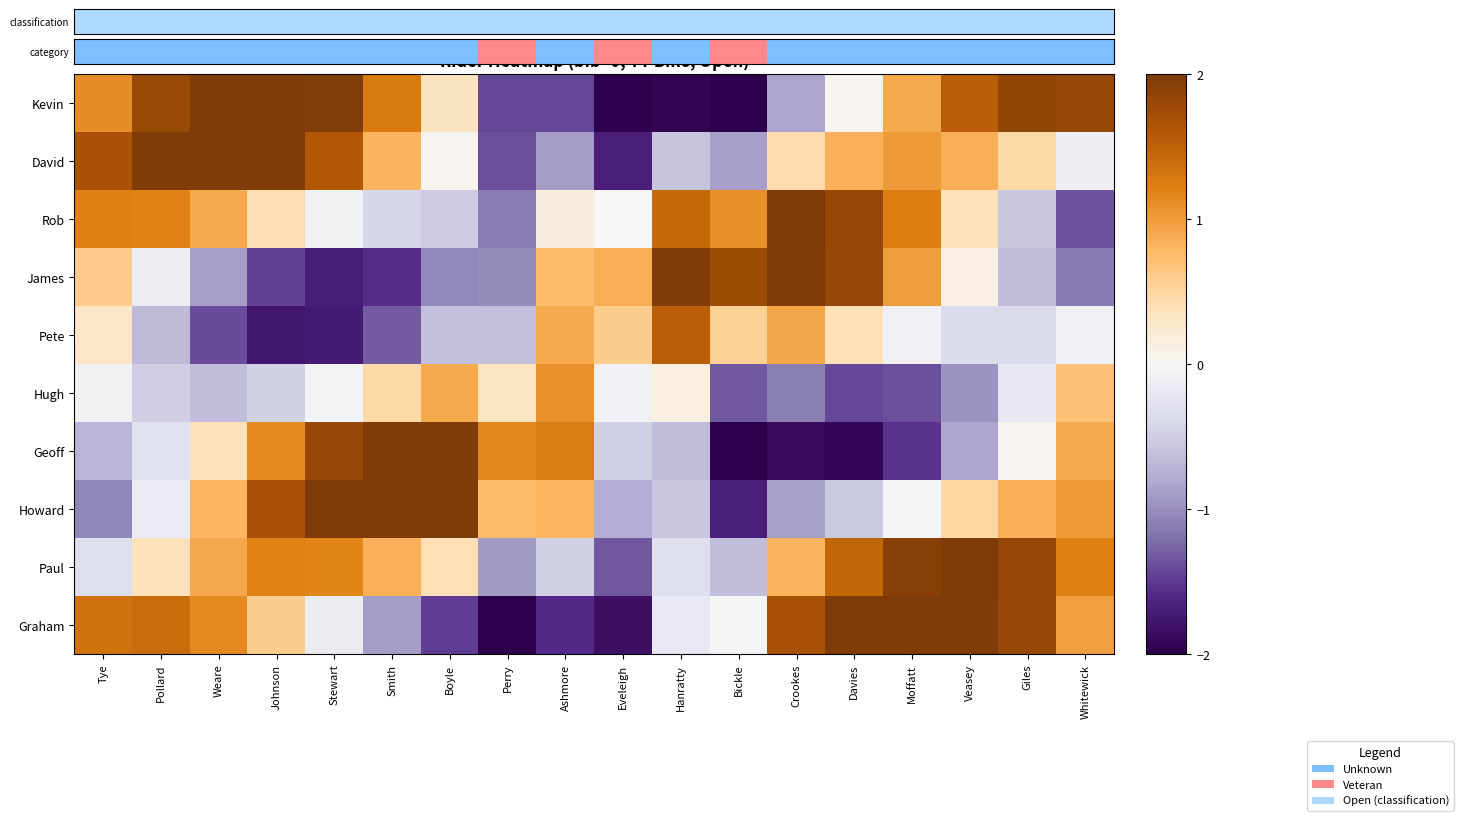

Count the number of categories in the chart.

18